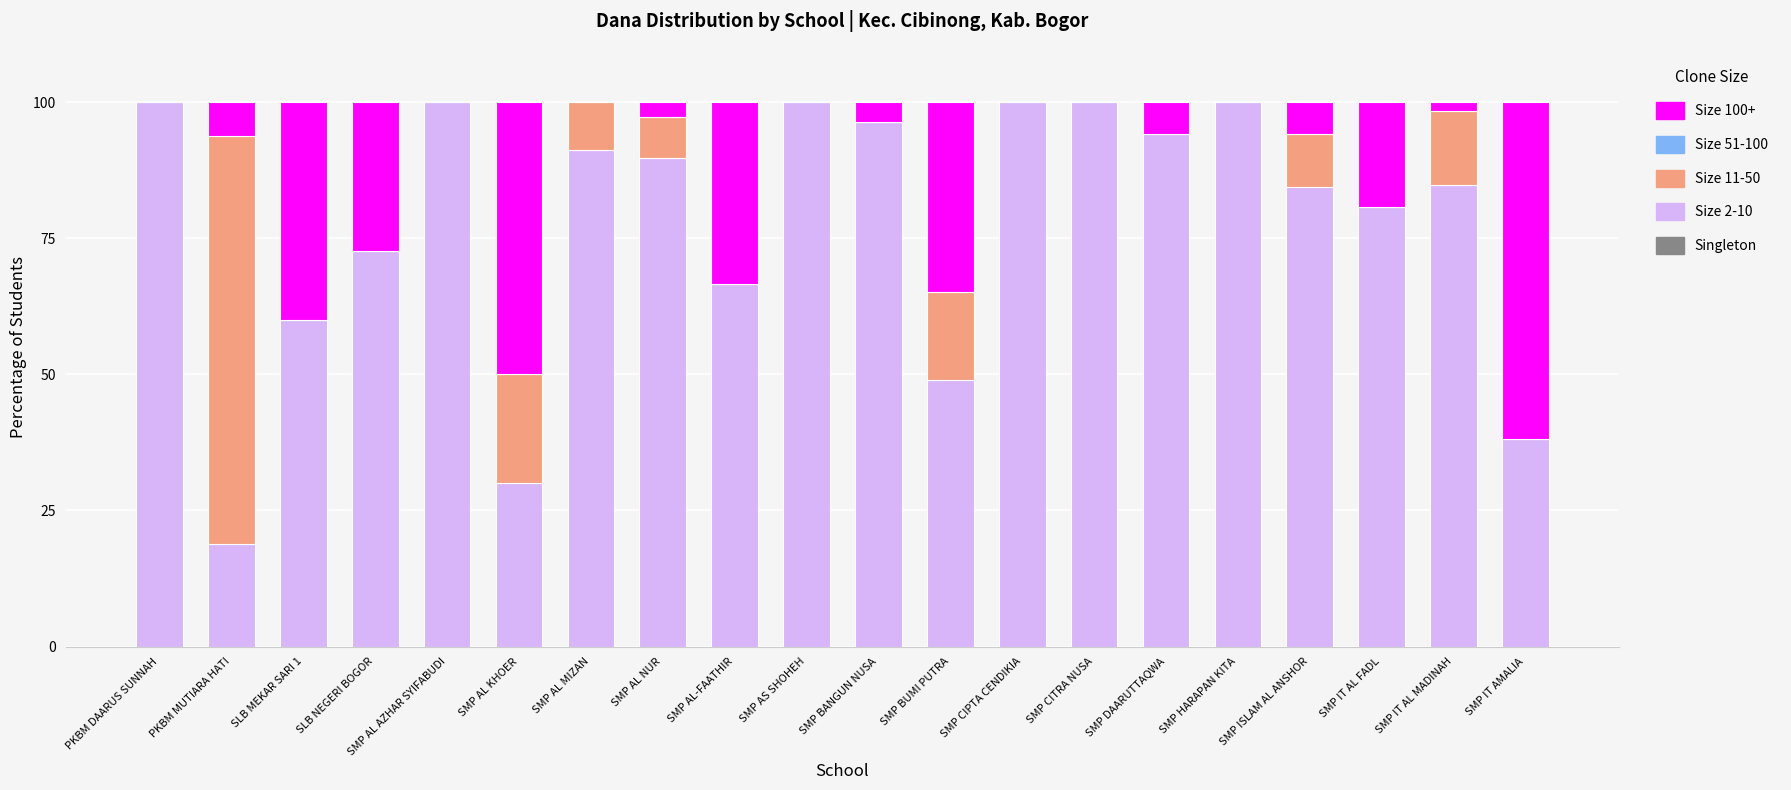

Are the bars horizontal?

No